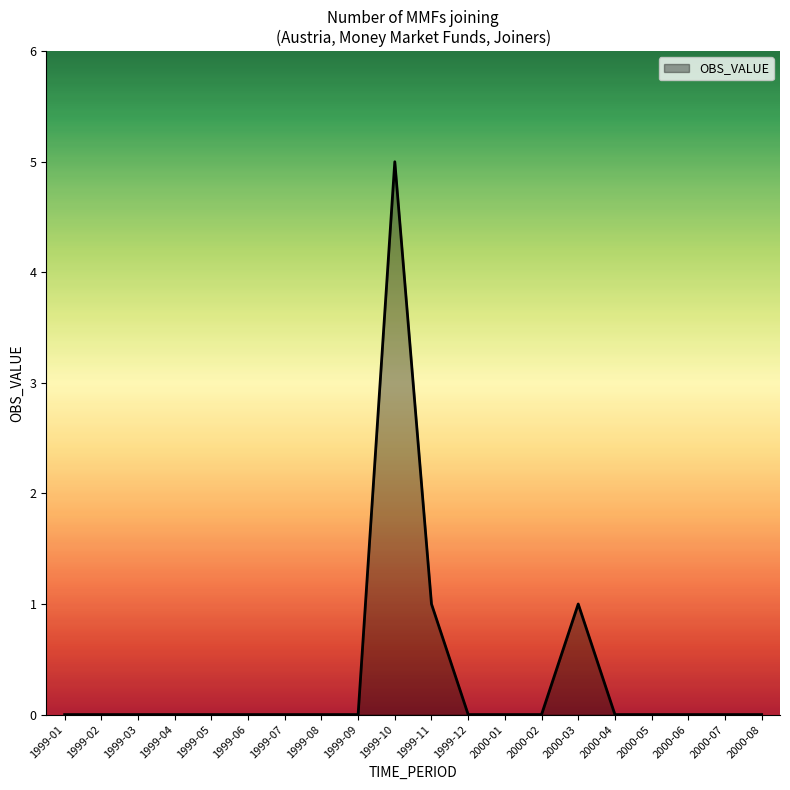

Count the number of categories in the chart.

20